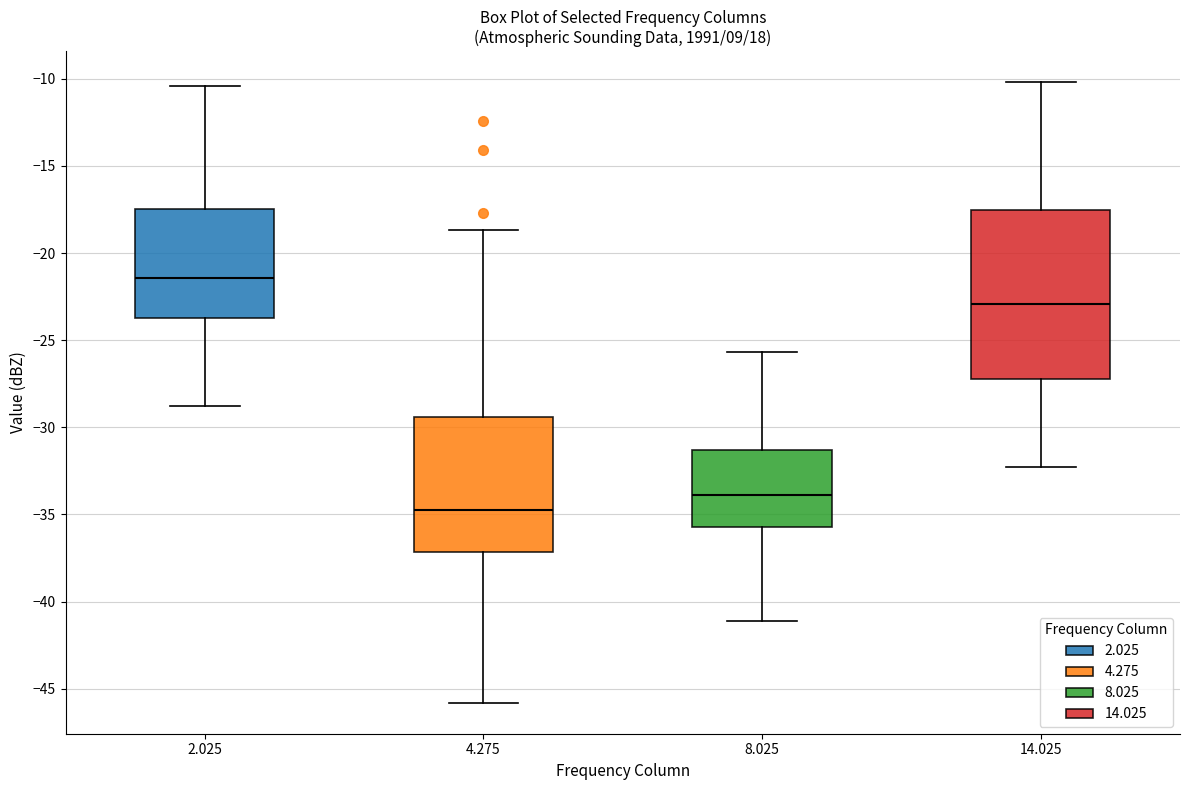

Where does the median line of the box at x = 2.025 sit on the y-axis? The values are not printed on the chart, so give them approximately, as read against the axis.

-21.5